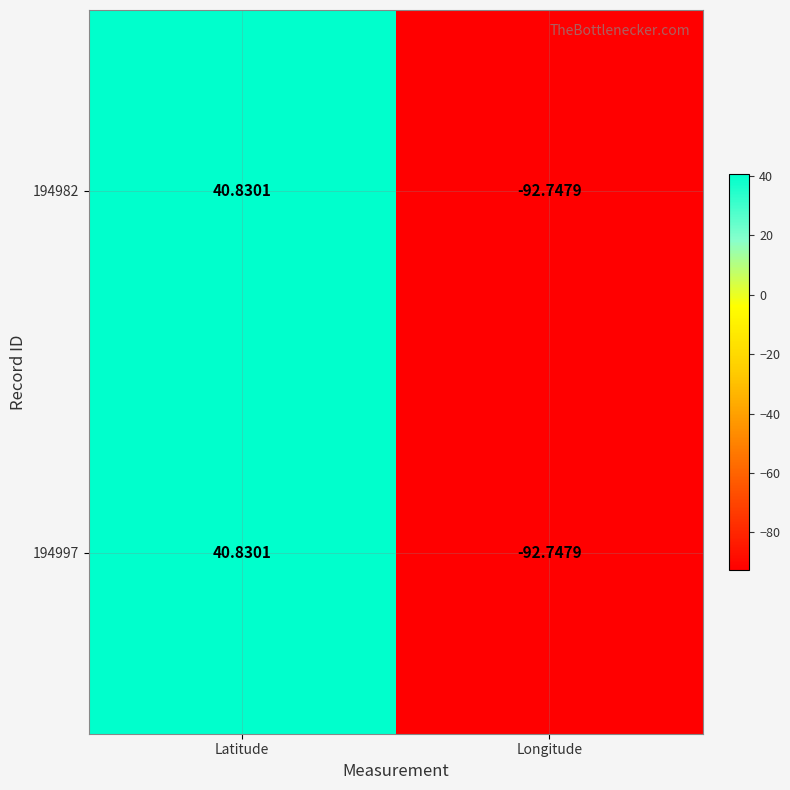

Where is 194997 nearest to the value -25?

Latitude